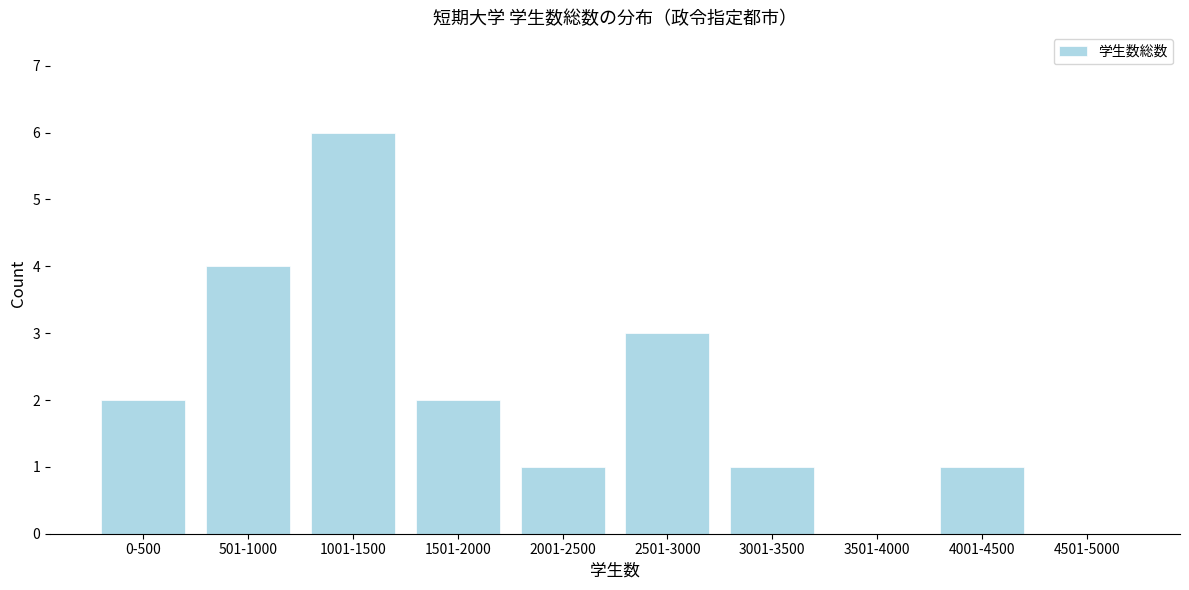

Reading right to left, what are all the values shown in this chart?

4501-5000=0	4001-4500=1	3501-4000=0	3001-3500=1	2501-3000=3	2001-2500=1	1501-2000=2	1001-1500=6	501-1000=4	0-500=2